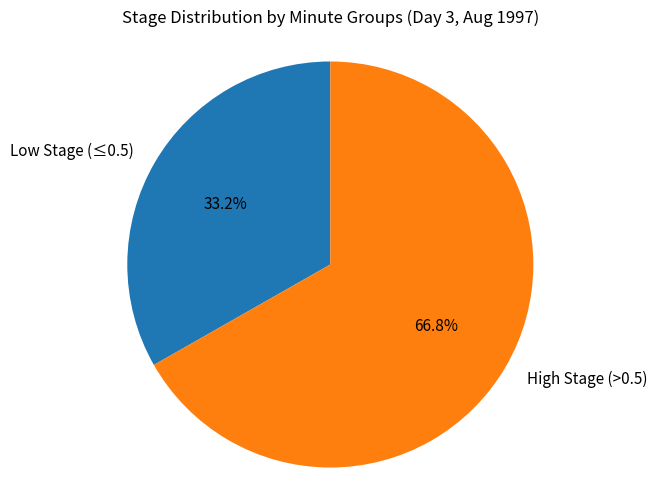

Rank the categories by value from lowest to highest.

Low Stage (≤0.5), High Stage (>0.5)